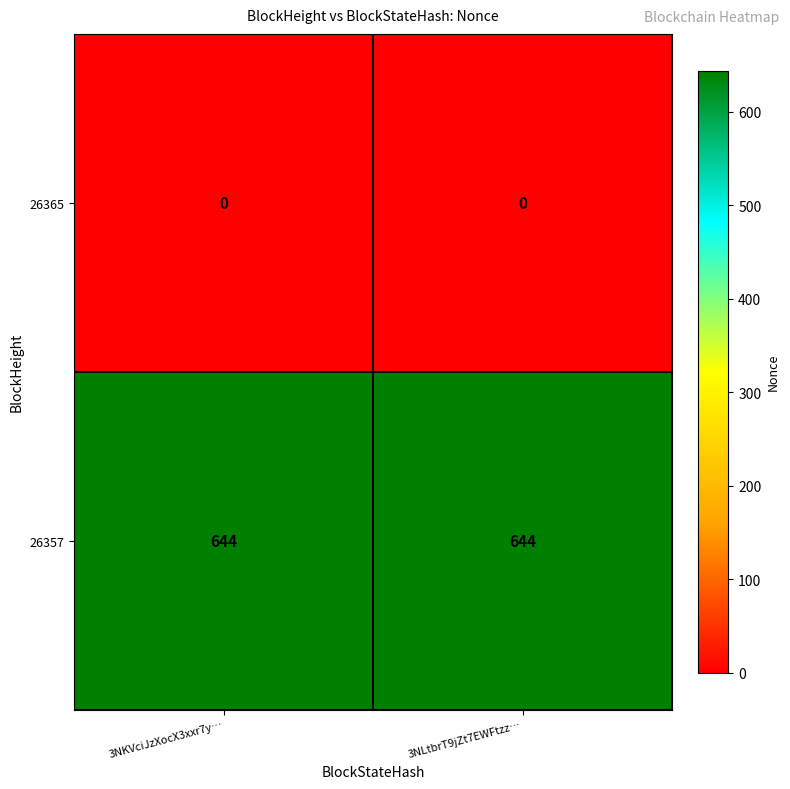

What is the total value across all series at 3NLtbrT9jZt7EWFtzz…?

644